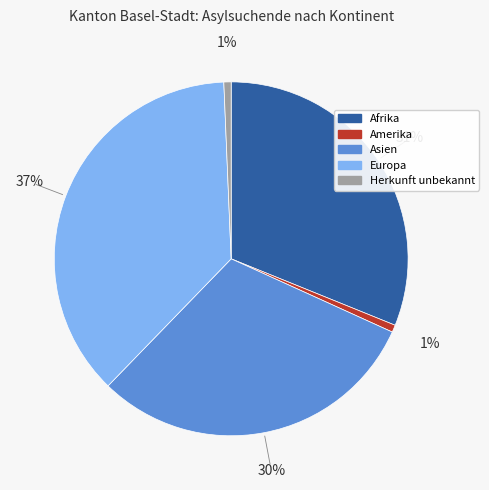

Which category has the biggest portion of the pie?

Europa